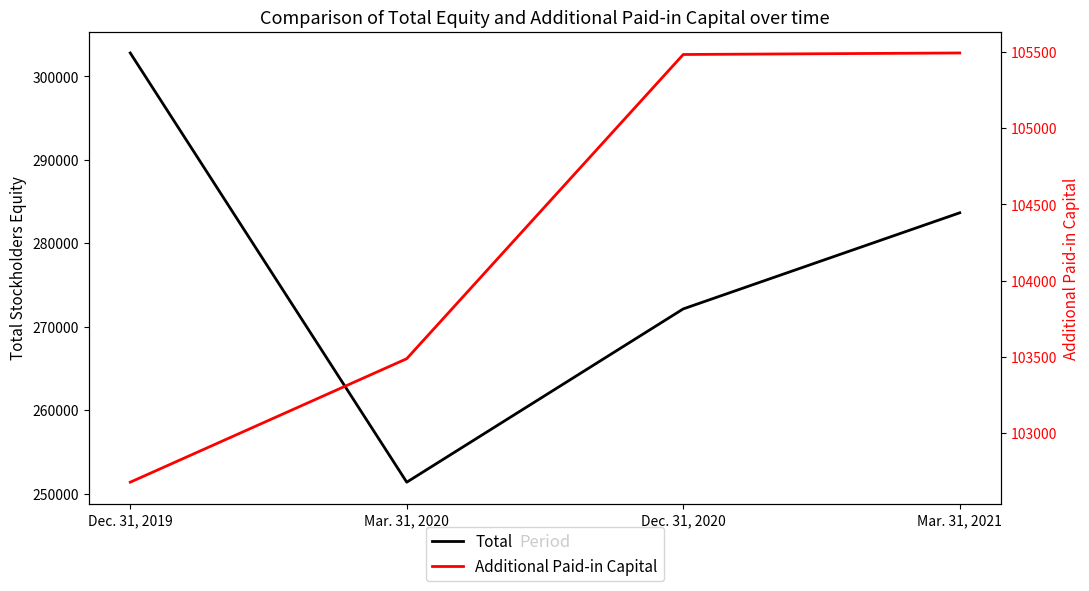

The Additional Paid-in Capital series shows 49067 at Mar. 31, 2020. True or false?

False